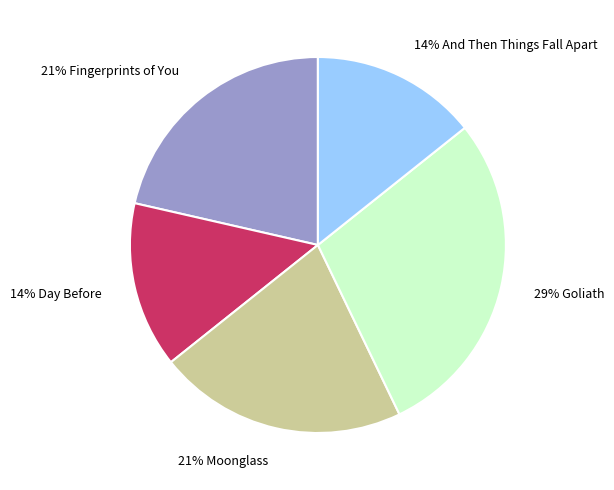

Is there a majority slice in this chart?

No